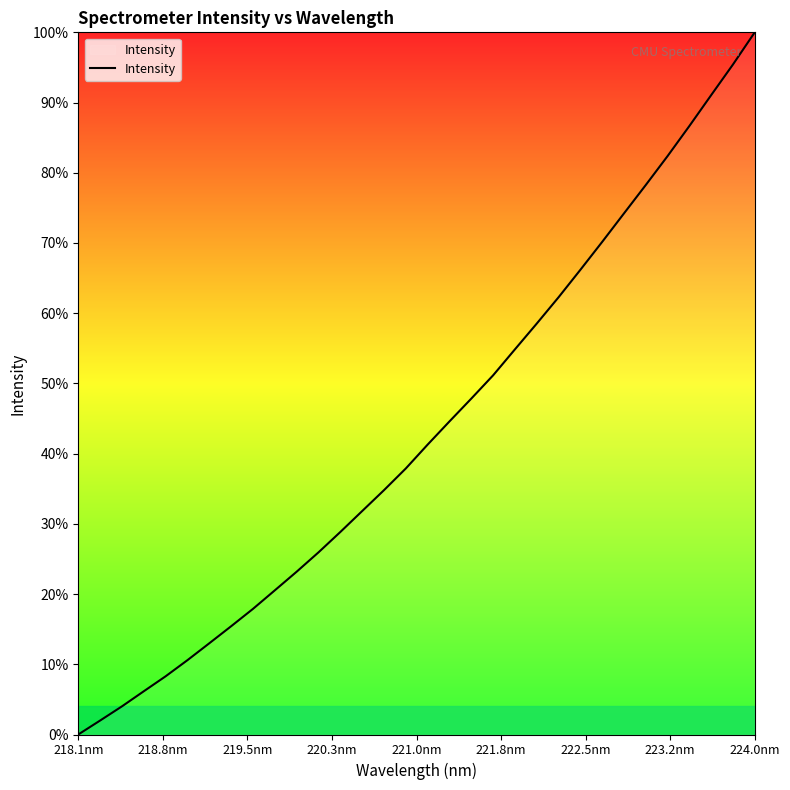

What is the sum of all values?

113641.9